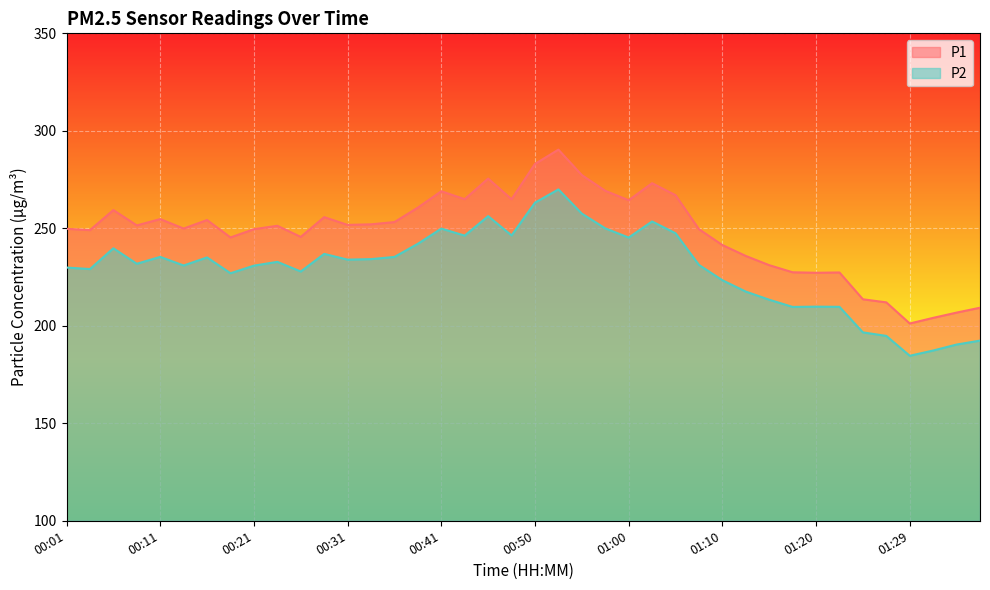

What is the label of the 37th point from the right?

00:09